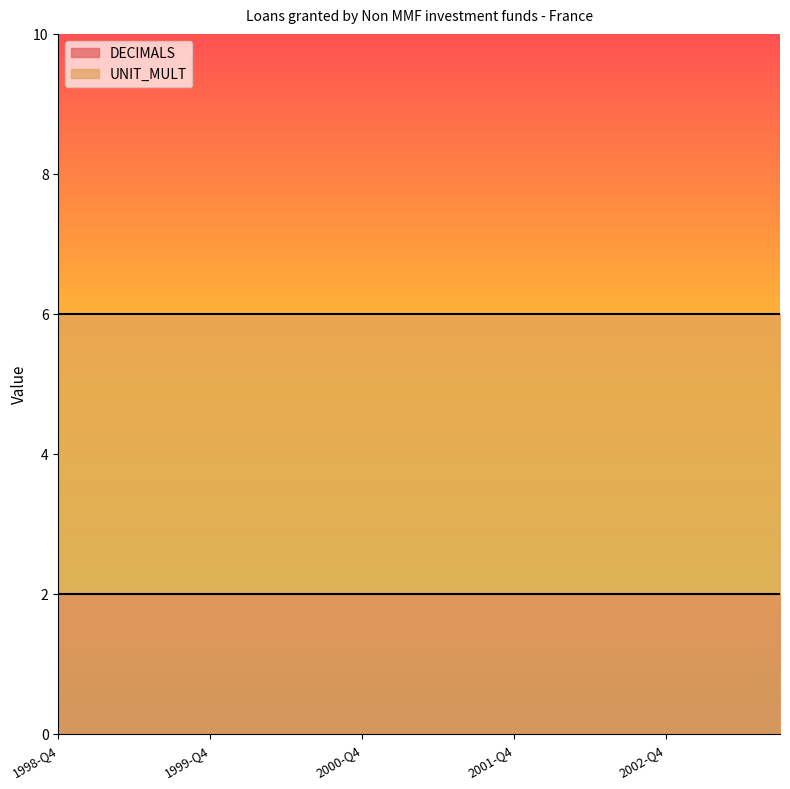

Reading left to right, transcribe all the data shown in this chart.

DECIMALS: 2	2	2	2	2	2	2	2	2	2	2	2	2	2	2	2	2	2	2	2
UNIT_MULT: 6	6	6	6	6	6	6	6	6	6	6	6	6	6	6	6	6	6	6	6